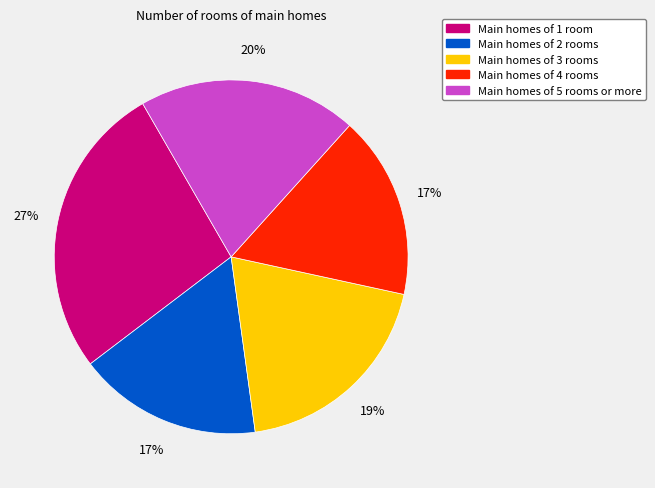

To the nearest percent, what is the average slice percentage?

20%